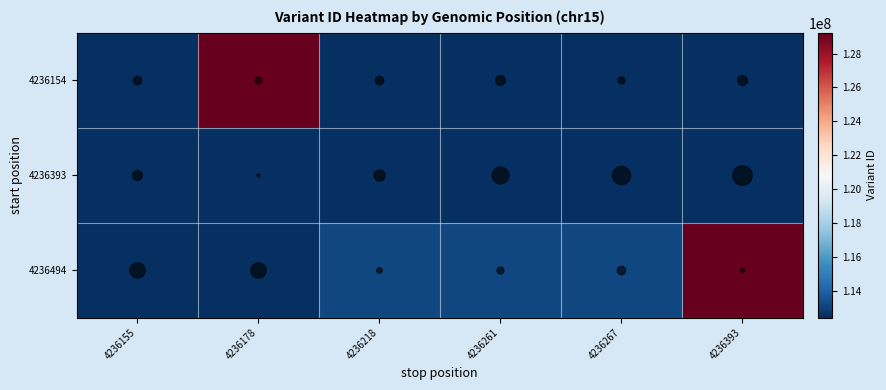

Reading left to right, list all the values displayed in this chart.

4236154: 4236155=112447643	4236178=129225245	4236218=112447645	4236261=112447647	4236267=112447649	4236393=112447655
4236393: 4236155=112447657	4236178=112447659	4236218=112447661	4236261=112447663	4236267=112447665	4236393=112447667
4236494: 4236155=112447669	4236178=112447671	4236218=113224739	4236261=113224740	4236267=113224741	4236393=129225246